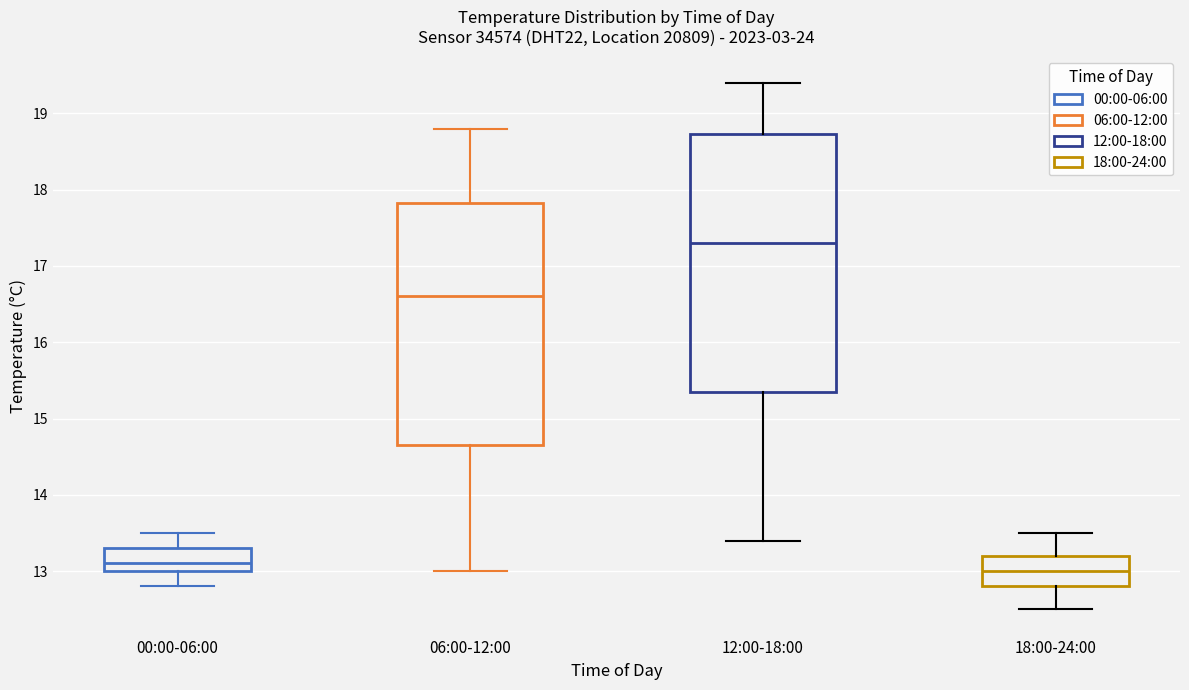

Reading left to right, transcribe this box plot: for each box, give where its median line is, the range the box spans, and where its two whiskers end, as read against the y-axis. The values are not printed on the chart, so give them approximately, as read against the axis.

00:00-06:00: median 13.1, box 13.0 to 13.3, whiskers 12.8 to 13.5
06:00-12:00: median 16.6, box 14.7 to 17.8, whiskers 13.0 to 18.8
12:00-18:00: median 17.3, box 15.4 to 18.7, whiskers 13.4 to 19.4
18:00-24:00: median 13.0, box 12.8 to 13.2, whiskers 12.5 to 13.5